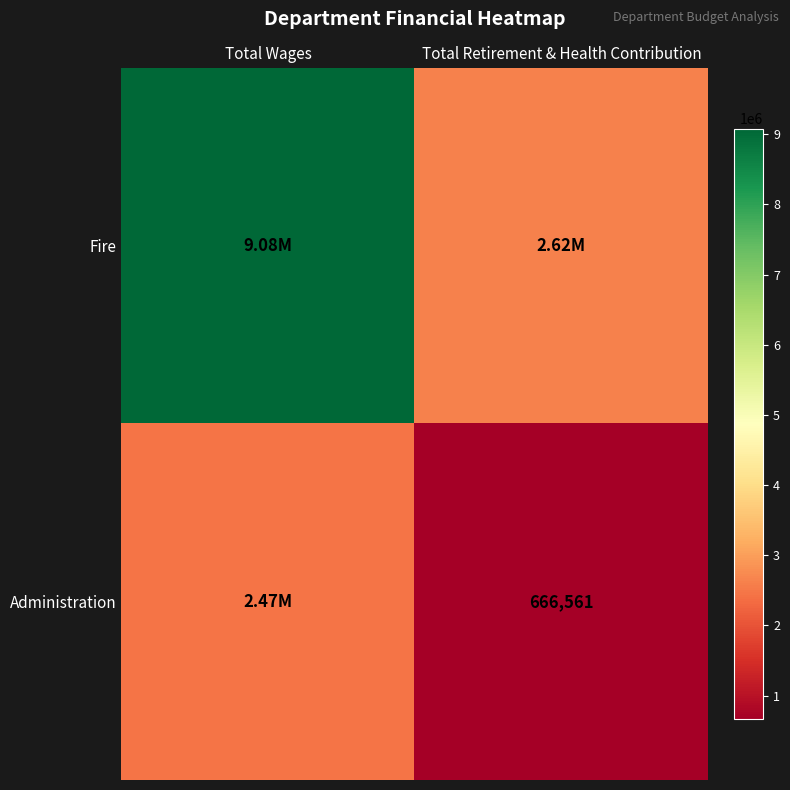

Which category has the highest value in the Fire series?

Total Wages